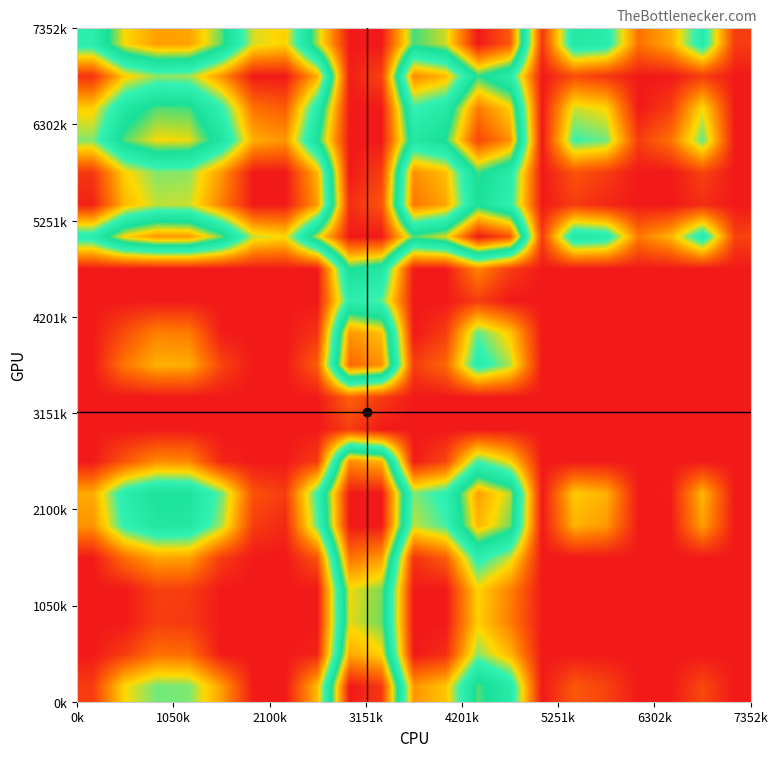

Count the number of data series in this chart.

21